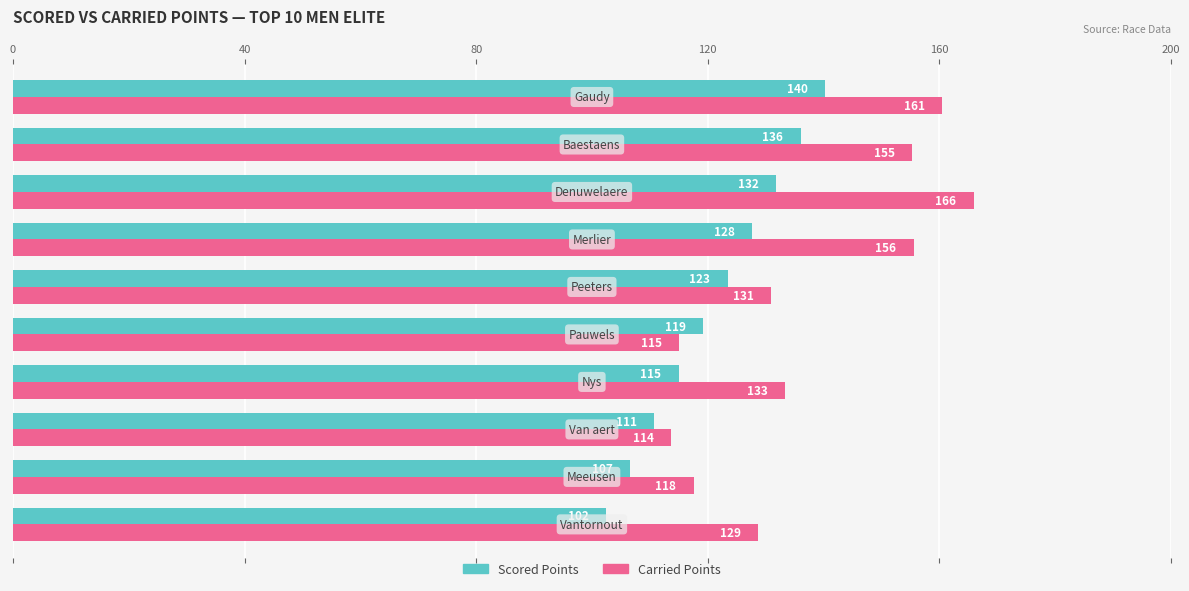

What is the smallest value displayed?

102.4